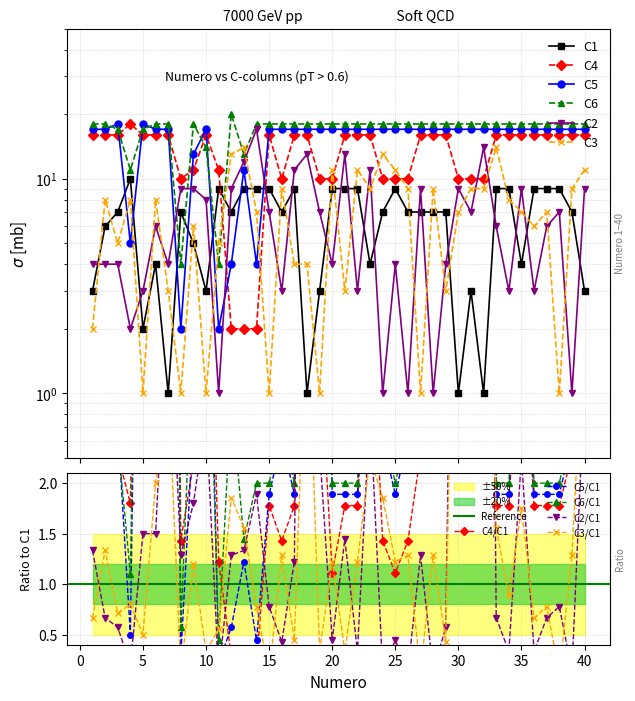

Is the value of C1 at 16 greater than the value of C2 at 30?

No